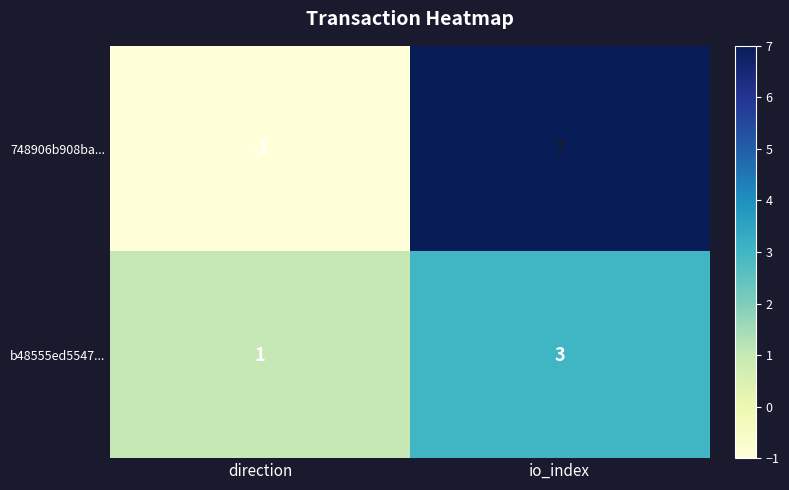

Reading left to right, list all the values displayed in this chart.

748906b908ba...: direction=-1	io_index=7
b48555ed5547...: direction=1	io_index=3